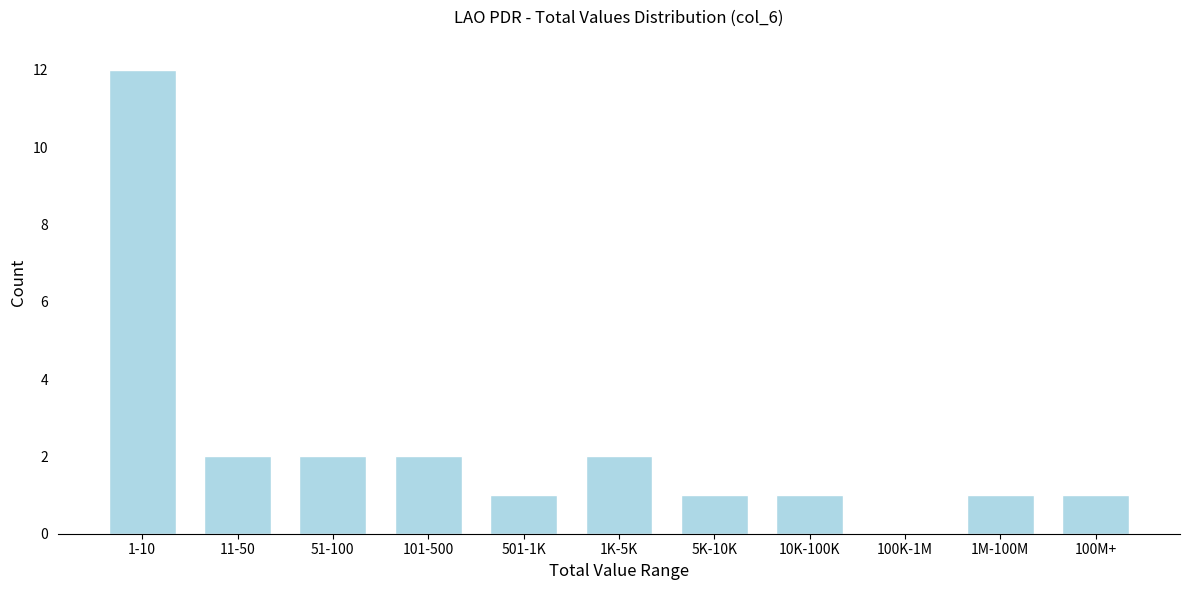

Reading left to right, transcribe all the data shown in this chart.

1-10=12	11-50=2	51-100=2	101-500=2	501-1K=1	1K-5K=2	5K-10K=1	10K-100K=1	100K-1M=0	1M-100M=1	100M+=1